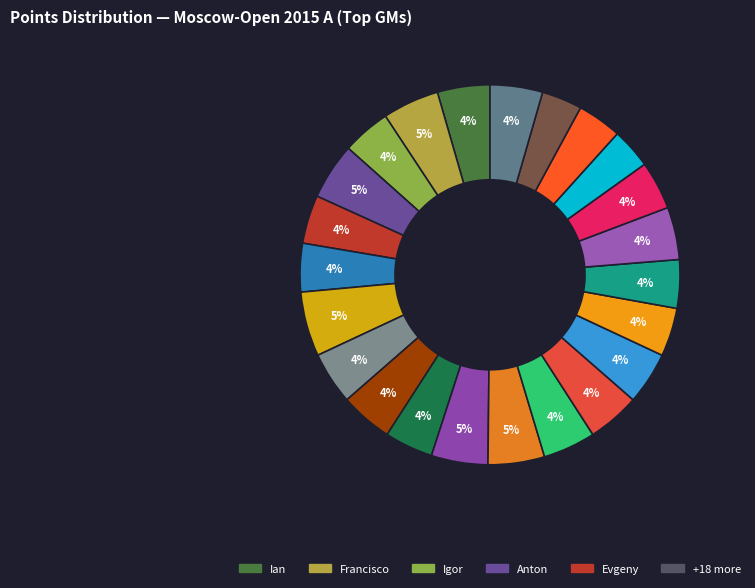

How many slices are in this pie chart?

23